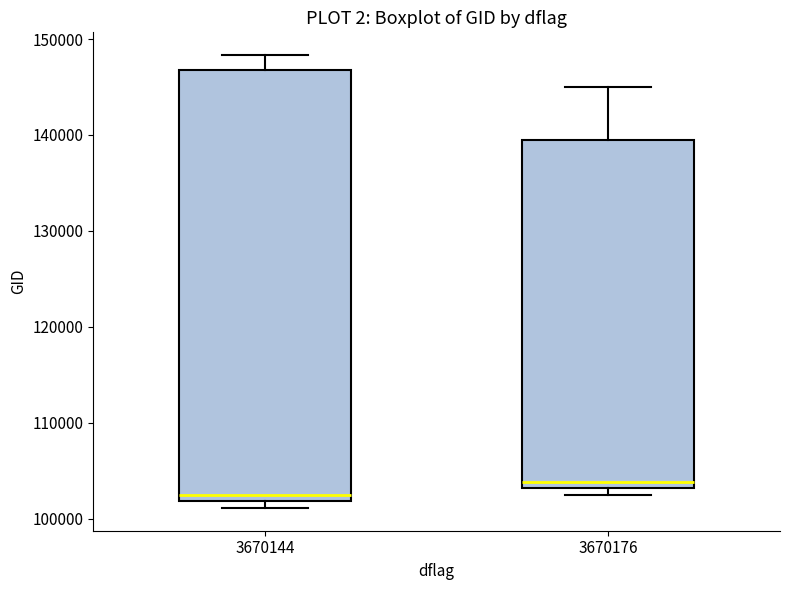

Reading left to right, transcribe this box plot: for each box, give where its median line is, the range the box spans, and where its two whiskers end, as read against the y-axis. The values are not printed on the chart, so give them approximately, as read against the axis.

3670144: median 102000 (just above the box's lower edge), box 102000 to 147000, whiskers 101000 to 148000
3670176: median 104000, box 103000 to 139000, whiskers 102000 to 145000